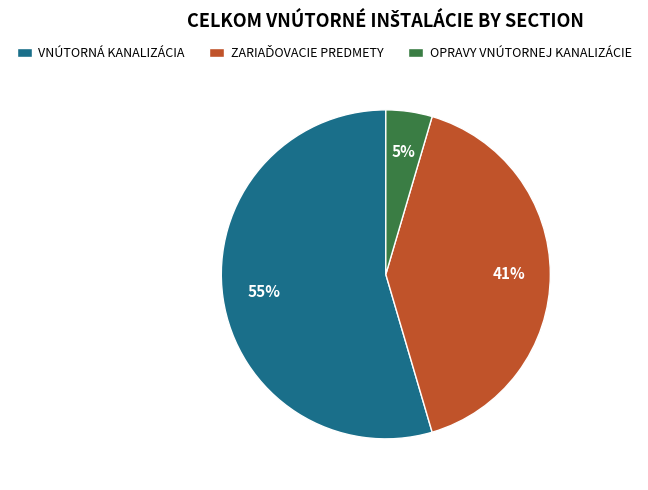

True or false: VNÚTORNÁ KANALIZÁCIA accounts for 55% of the total.

True